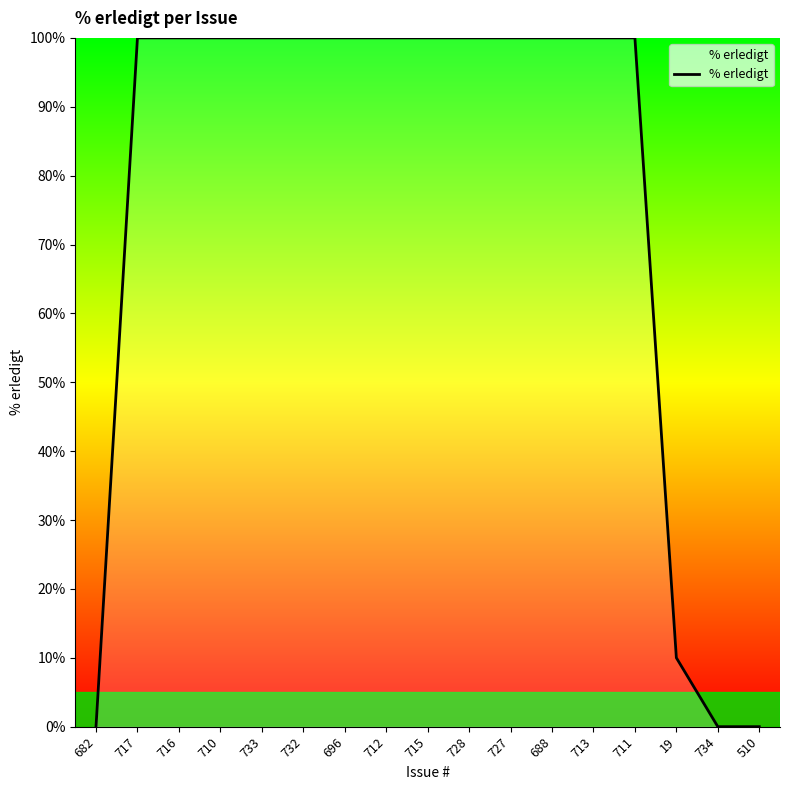

Between 682 and 710, which is larger?

710